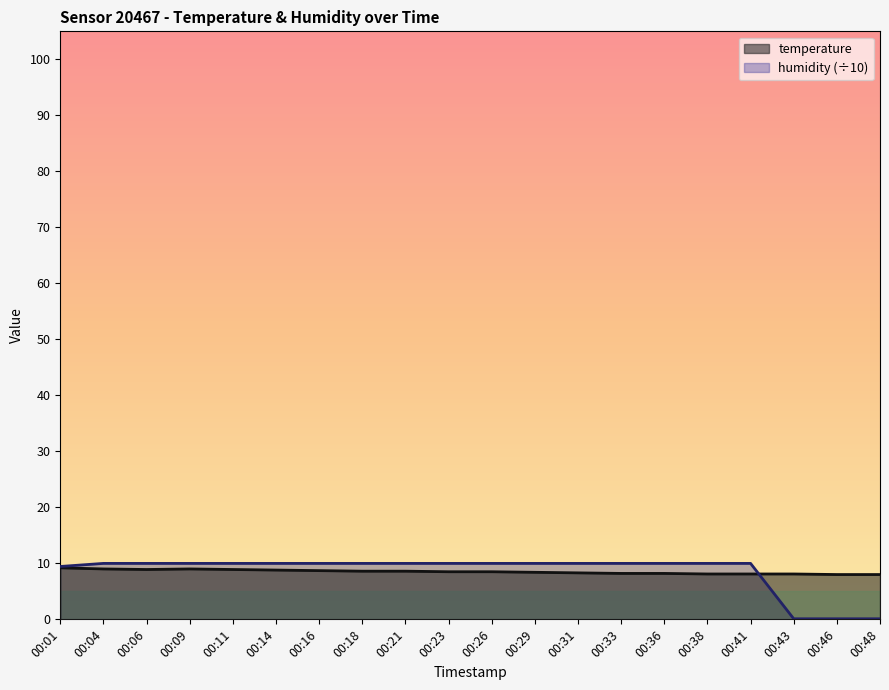

After their last crossing, which series has the higher values: temperature or humidity?

temperature